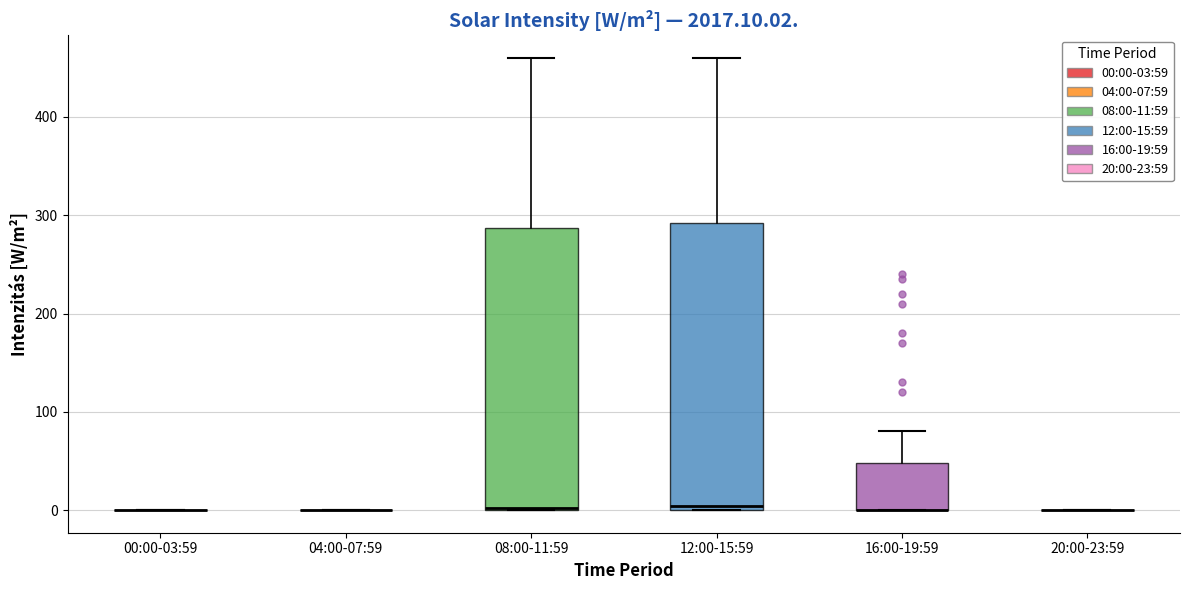

Reading left to right, read every box against the y-axis: the position of its median line, the range the box covers, and the ends of its whiskers. The values are not printed on the chart, so give them approximately, as read against the axis.

00:00-03:59: box collapsed to a line at 0, whiskers 0 to 0
04:00-07:59: box collapsed to a line at 0, whiskers 0 to 0
08:00-11:59: median 0, box 0 to 290, whiskers 0 to 460
12:00-15:59: median 0 (just above the box's lower edge), box 0 to 290, whiskers 0 to 460
16:00-19:59: median 0 (drawn on the box's lower edge), box 0 to 50, whiskers 0 to 80
20:00-23:59: box collapsed to a line at 0, whiskers 0 to 0